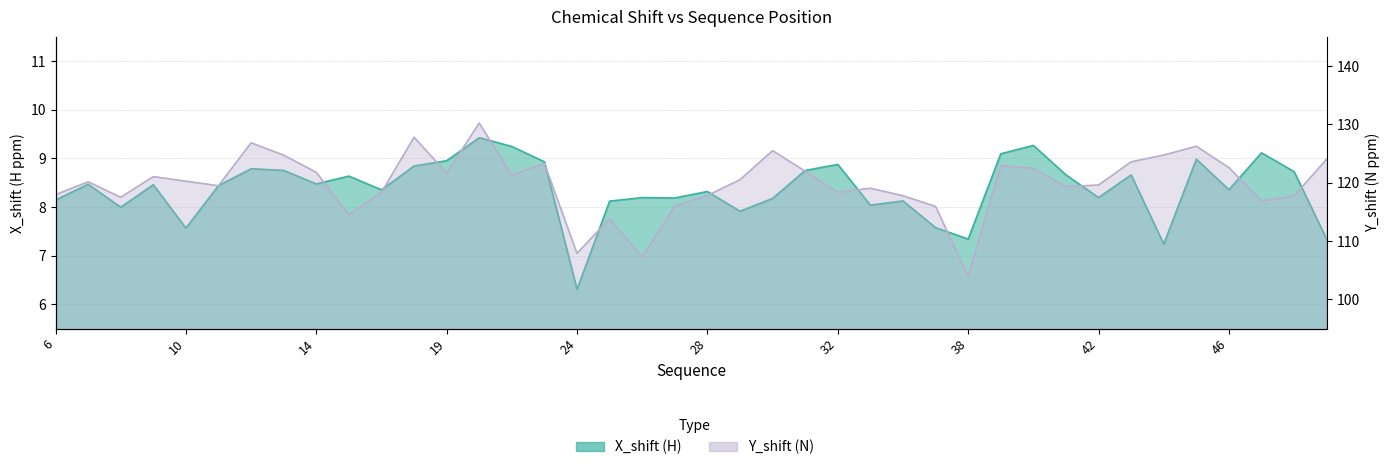

Reading right to left, what are all the values shown in this chart?

X_shift: 7.3	8.7	9.1	8.4	9.0	7.2	8.7	8.2	8.7	9.3	9.1	7.3	7.6	8.1	8.0	8.9	8.8	8.2	7.9	8.3	8.2	8.2	8.1	6.3	8.9	9.2	9.4	9.0	8.8	8.4	8.6	8.5	8.8	8.8	8.4	7.6	8.5	8.0	8.5	8.1
Y_shift: 124.0	117.7	116.9	122.6	126.2	124.7	123.6	119.6	119.3	122.4	122.9	103.9	115.9	117.8	119.0	118.3	122.0	125.5	120.5	117.8	116.0	107.2	113.8	107.9	123.3	121.3	130.2	121.7	127.8	118.3	114.5	121.8	124.7	126.8	119.5	120.3	121.0	117.5	120.2	118.0